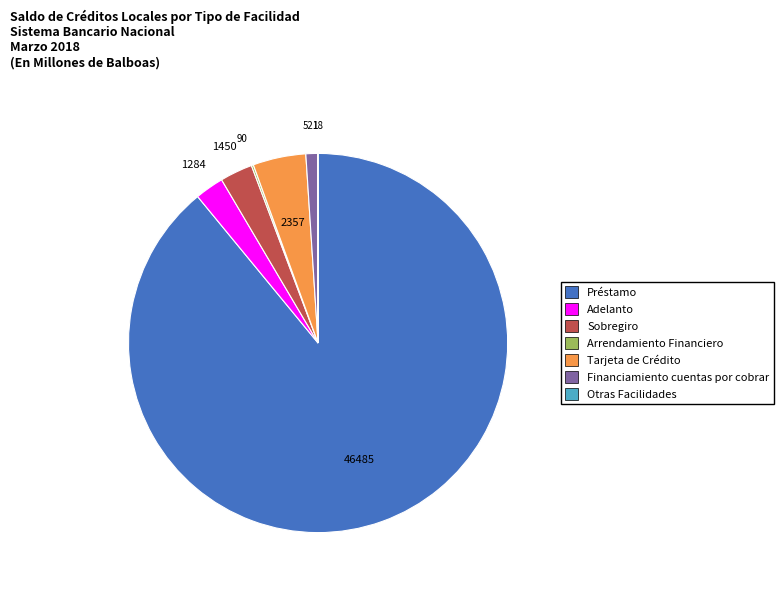

Does any single category account for the majority?

Yes